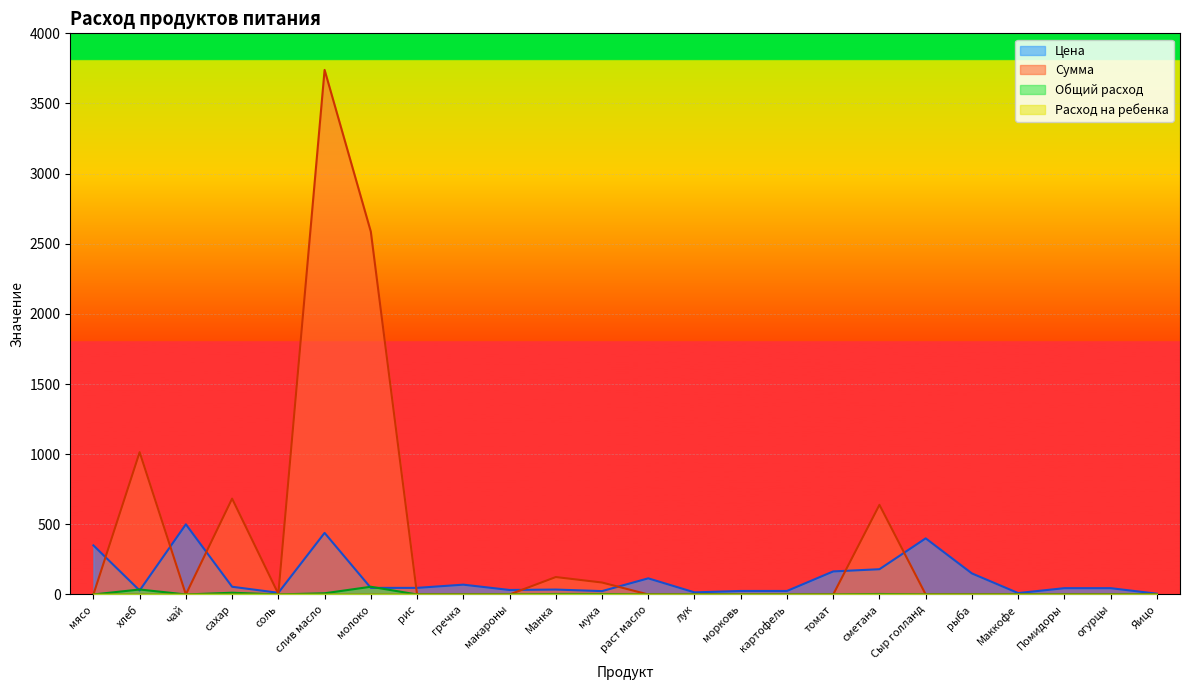

True or false: Сумма has more than 0 points higher than both neighbors.

True